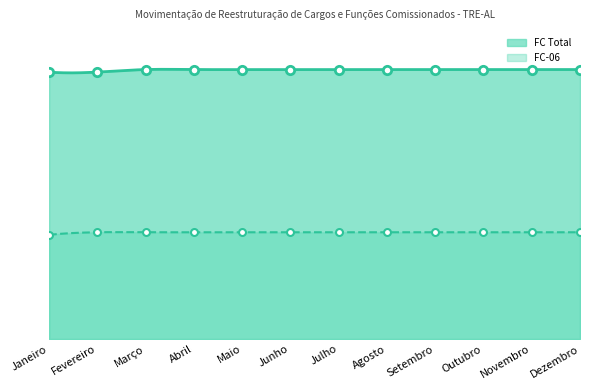

How many values are between 106 and 107?

10